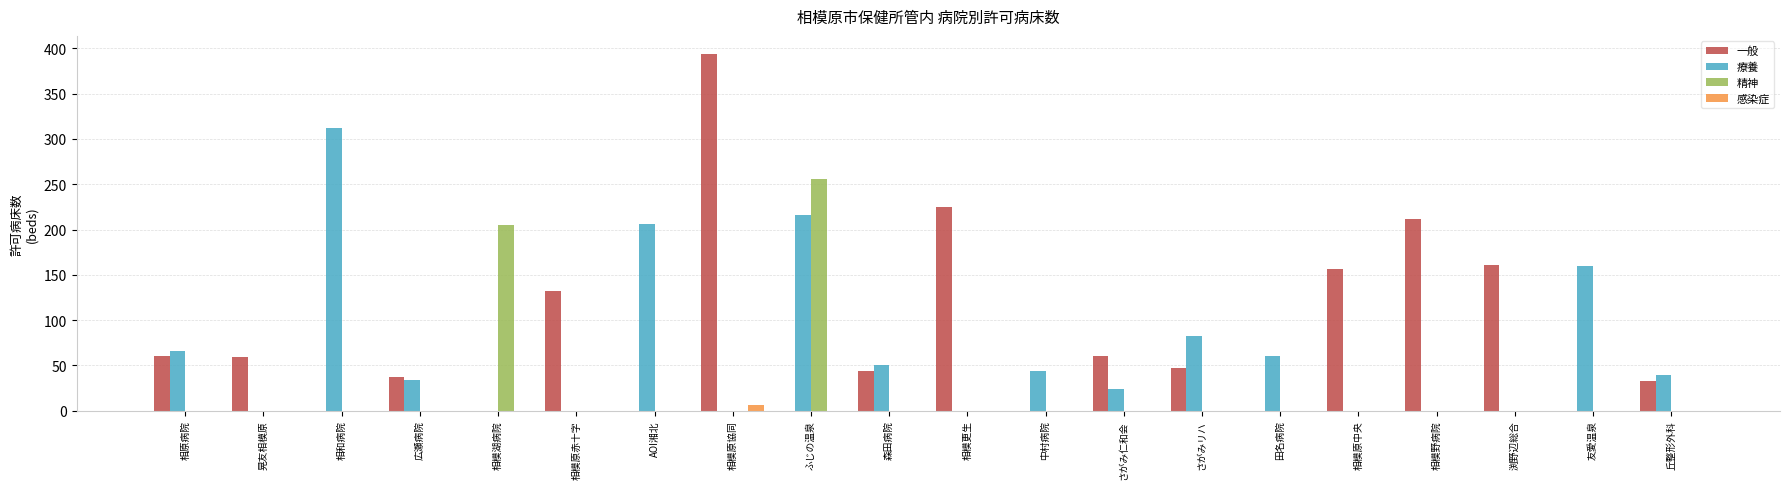

The 一般 series shows -180 at AOI湘北. True or false?

False